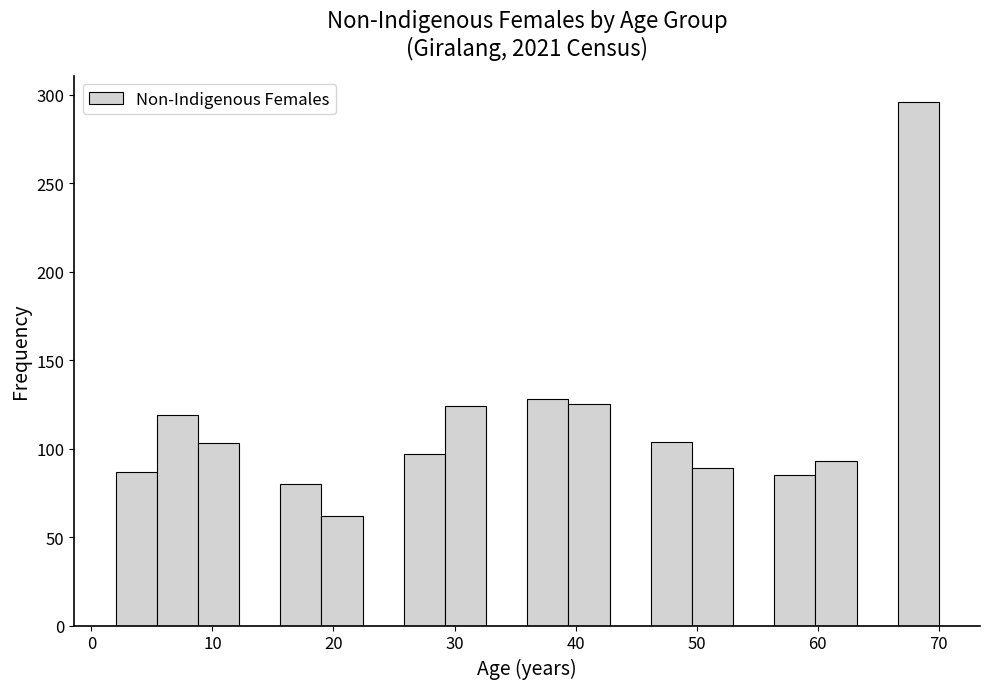

Around what value on the x-axis is the tallest bar? Give the approximate position of its centre, as read against the axis.

68